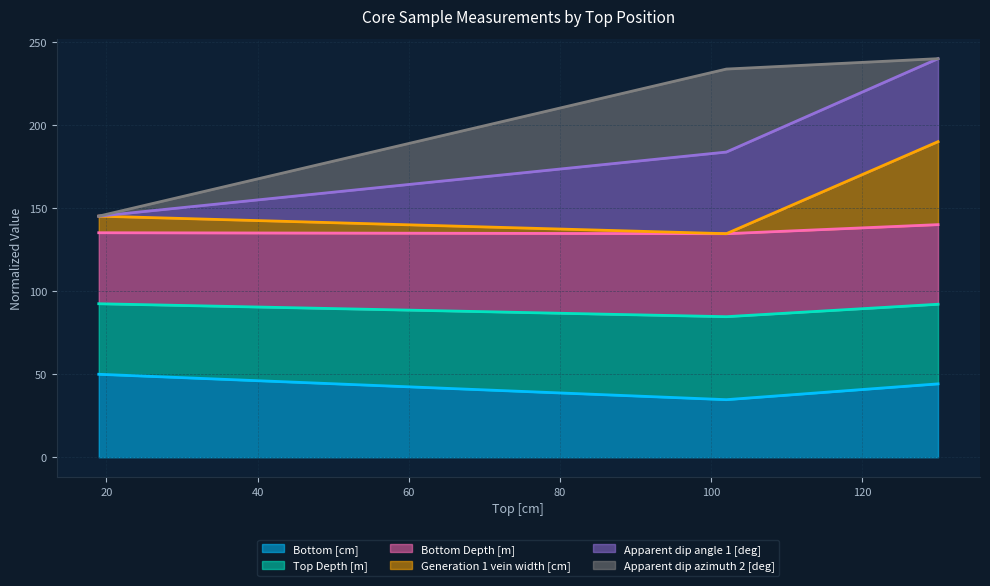

What is the highest value of the Bottom [cm] series?

50.0